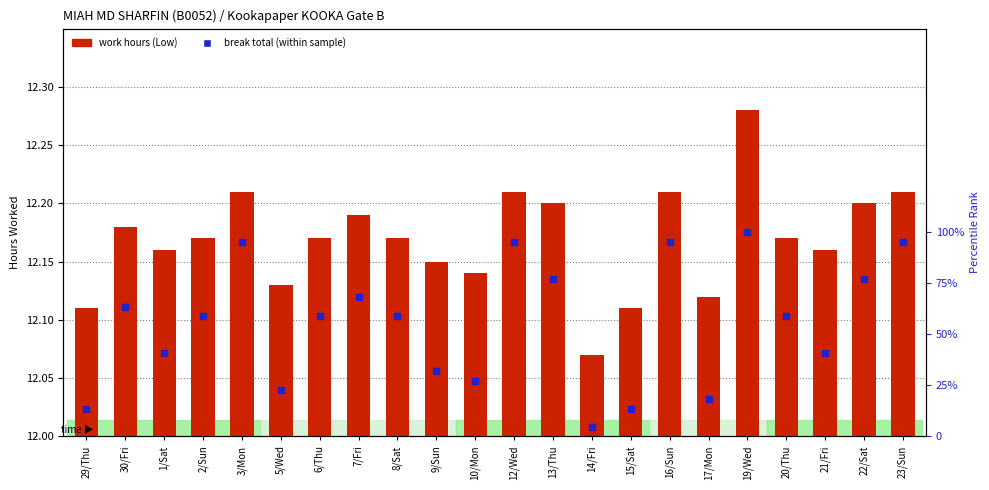

At how many categories does at least one series exceed 57?

13